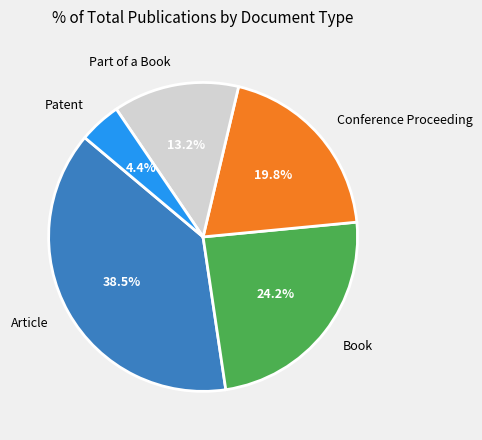

Which slice is the largest?

Article